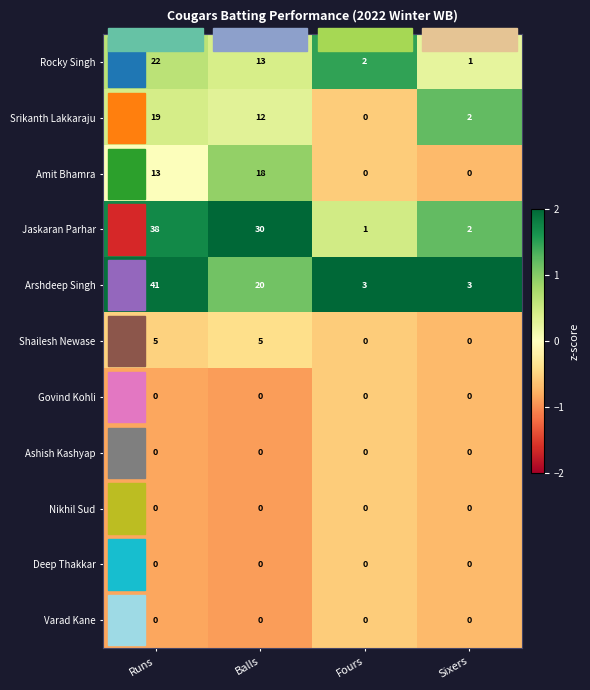

At which category is the sum across all series the highest?

Runs